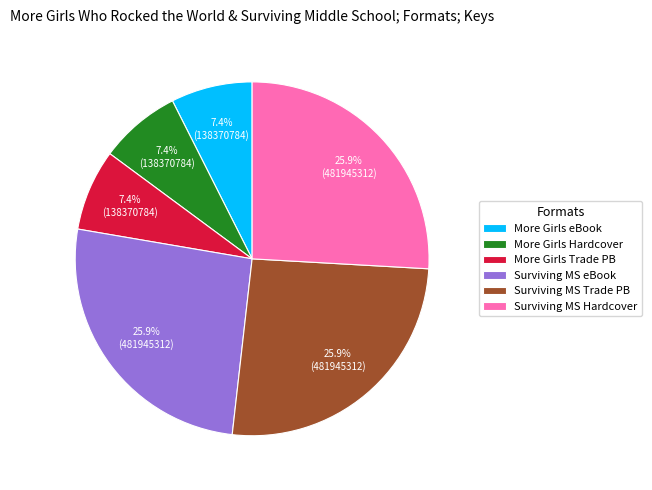

What is the ratio of the value at More Girls eBook to the value at More Girls Trade PB?

1.0